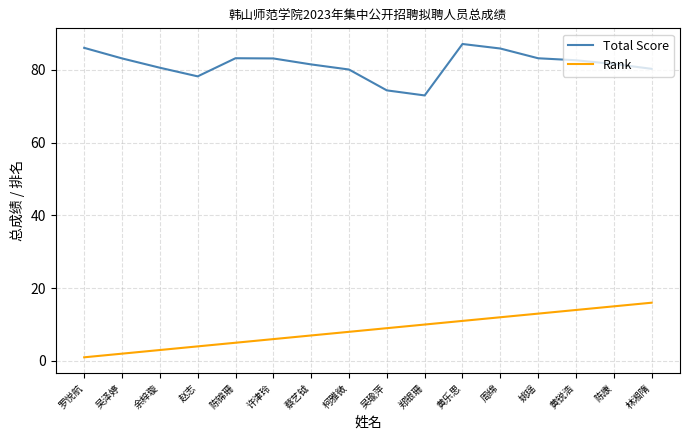

How many lines are shown in the chart?

2